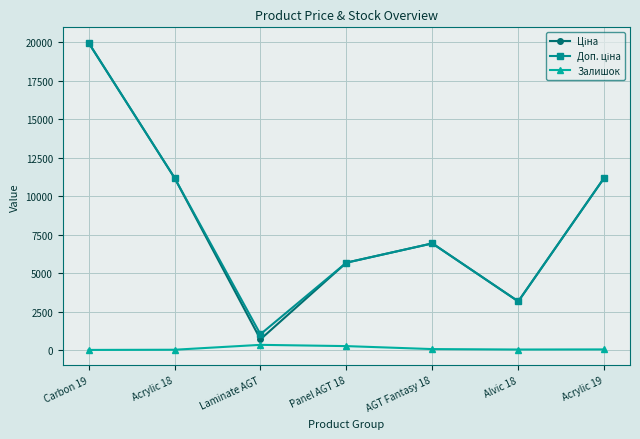

At which category is the sum across all series the highest?

Carbon 19